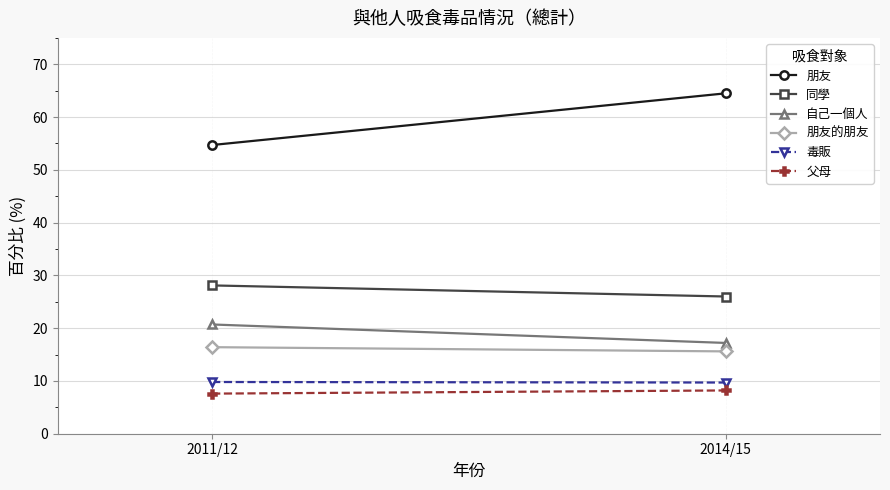

How many lines are shown in the chart?

6